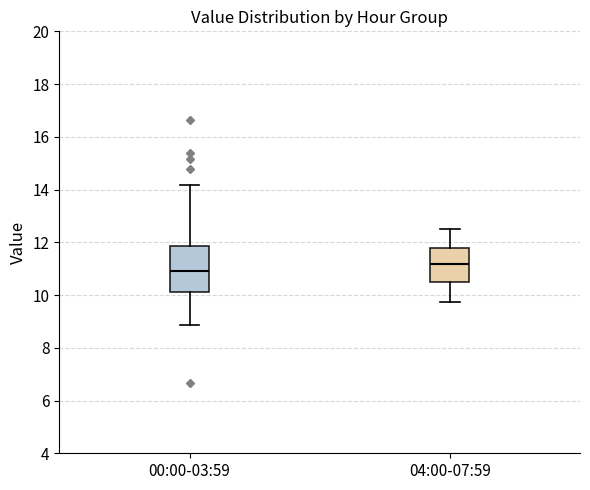

Reading left to right, read every box against the y-axis: the position of its median line, the range the box covers, and the ends of its whiskers. The values are not printed on the chart, so give them approximately, as read against the axis.

00:00-03:59: median 11.0, box 10.2 to 11.8, whiskers 8.8 to 14.2
04:00-07:59: median 11.2, box 10.4 to 11.8, whiskers 9.8 to 12.6